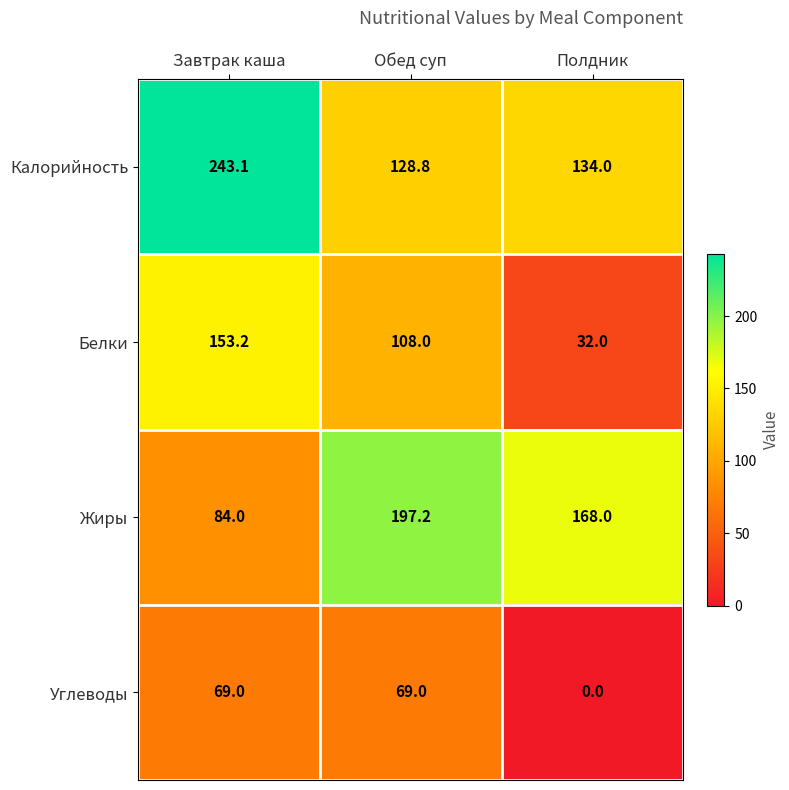

Between Обед суп and Полдник, which series saw the biggest shift?

Белки